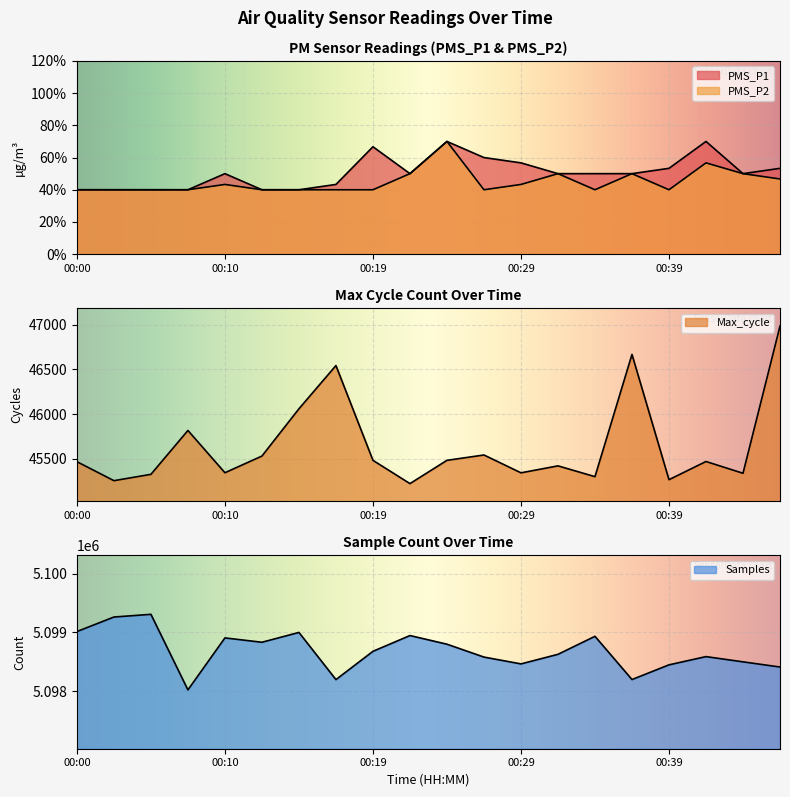

What is the minimum value shown in the chart?

4.0